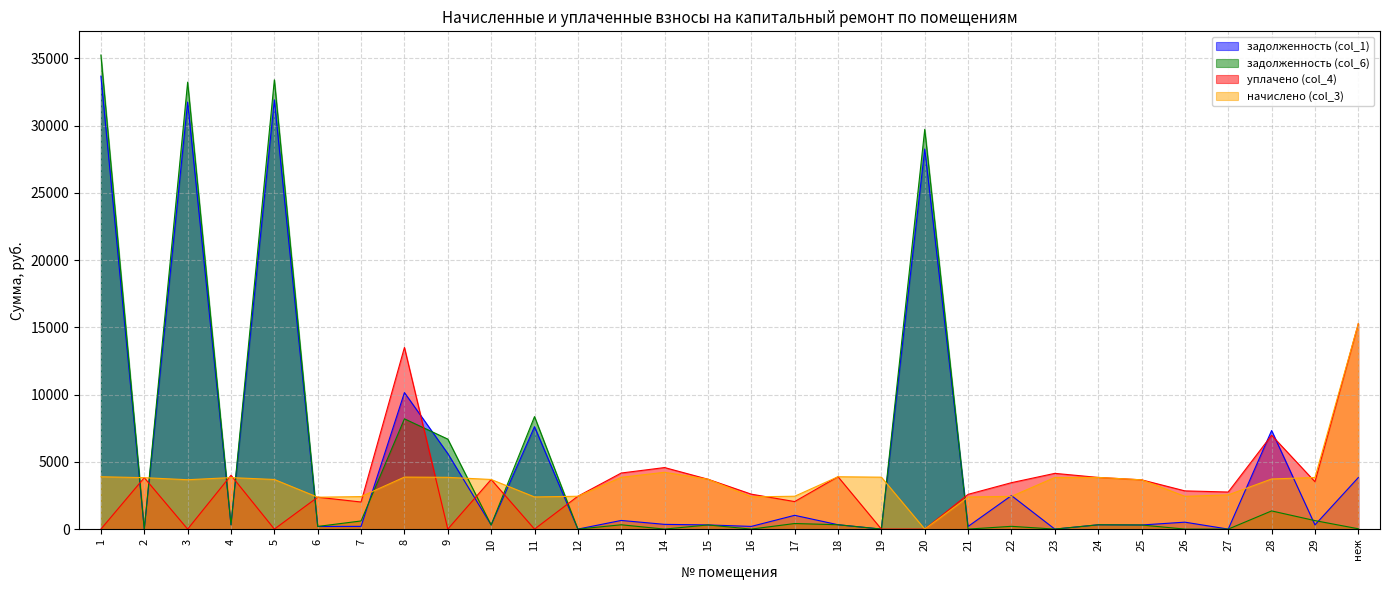

How many distinct data groups are displayed?

4